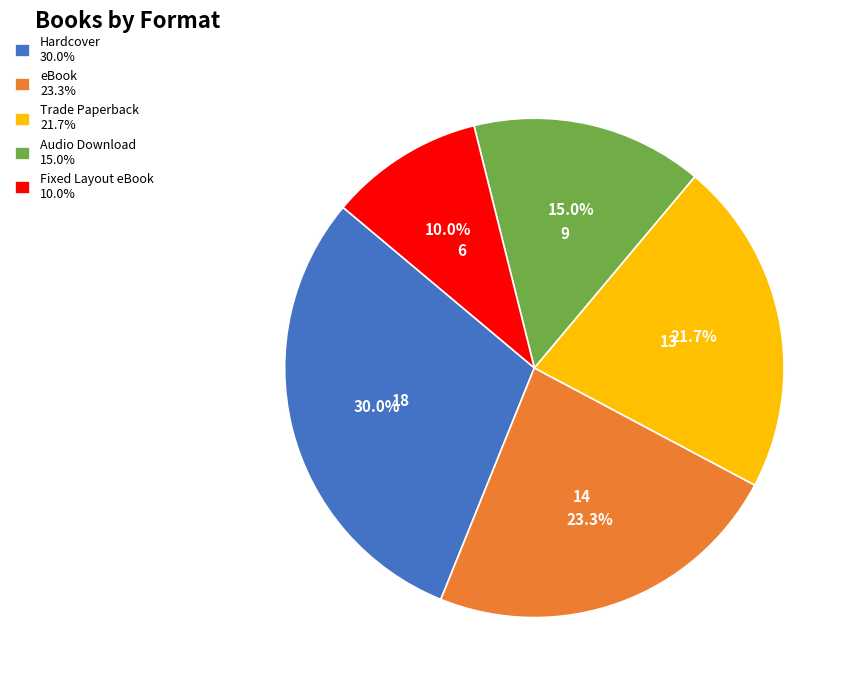

To the nearest percent, what portion does Hardcover represent?

30%